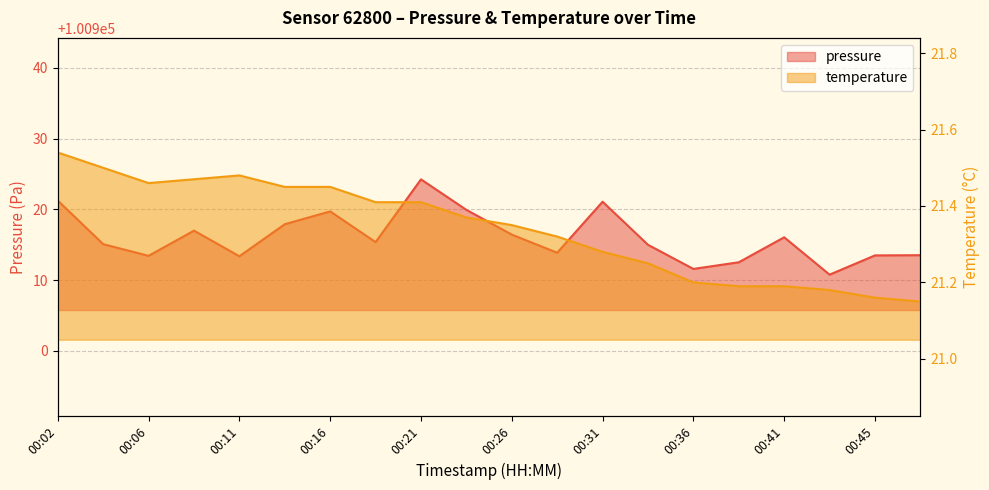

What is the difference between the second highest and second lowest values in the temperature series?

0.3